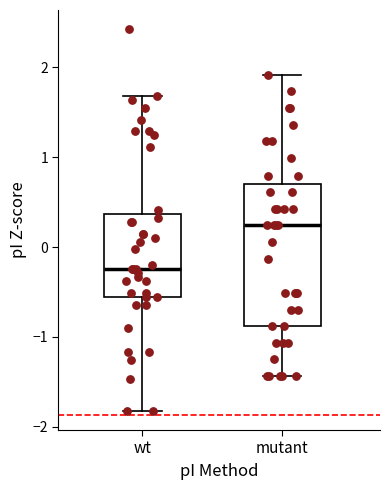

Reading left to right, read every box against the y-axis: the position of its median line, the range the box covers, and the ends of its whiskers. The values are not printed on the chart, so give them approximately, as read against the axis.

wt: median -0.2, box -0.6 to 0.4, whiskers -1.8 to 1.7
mutant: median 0.2, box -0.9 to 0.7, whiskers -1.4 to 1.9